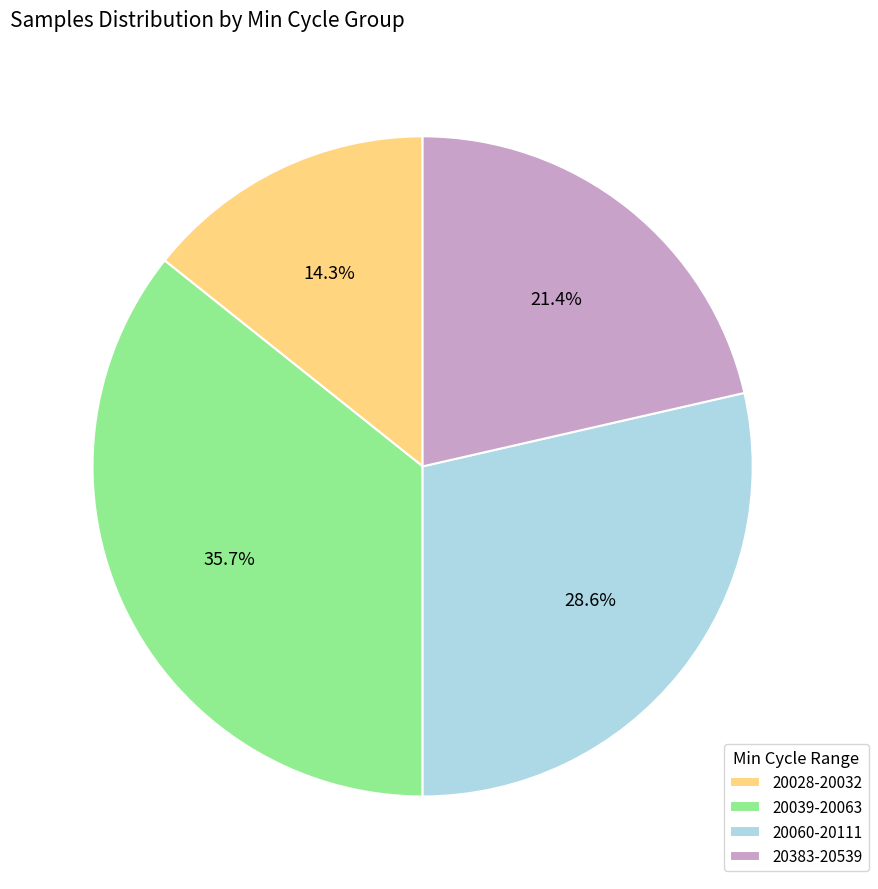

What is the smallest slice in the pie chart?

20028-20032